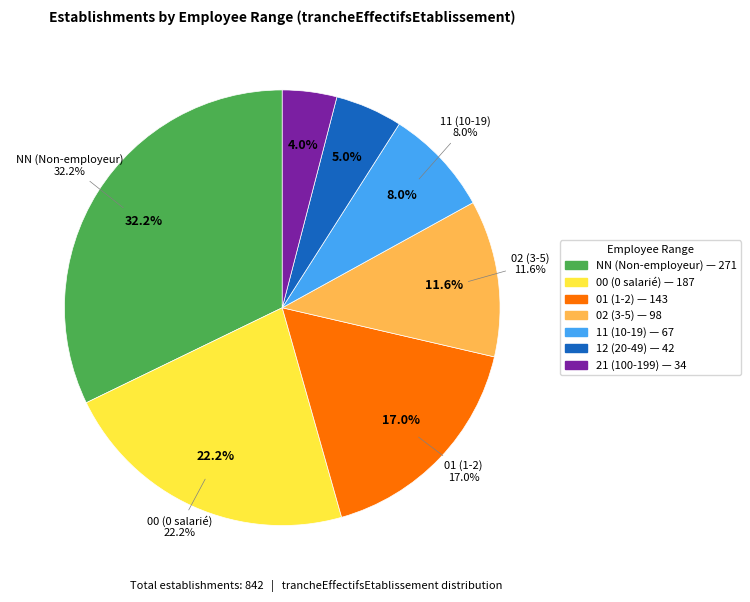

To the nearest percent, what percentage of the pie is 12?

5%